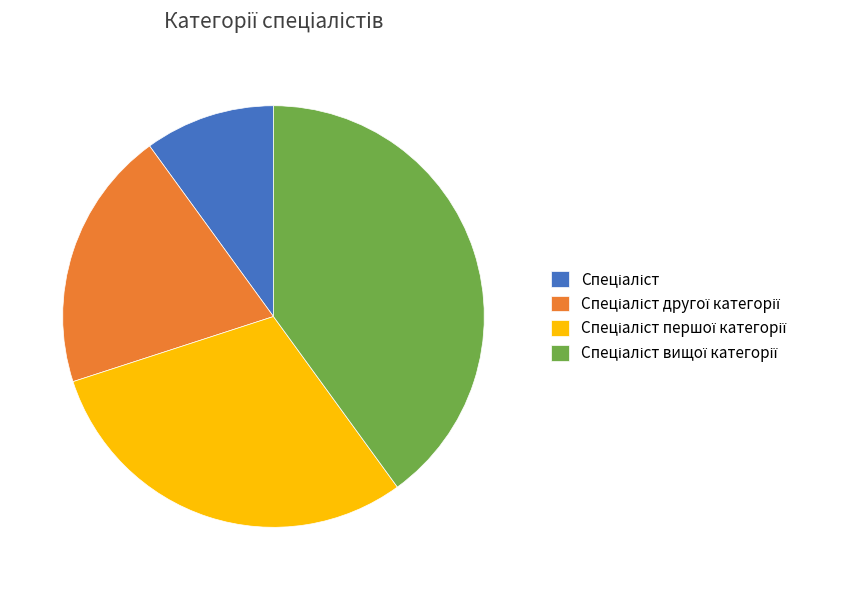

Is there any slice that represents more than half of the pie?

No